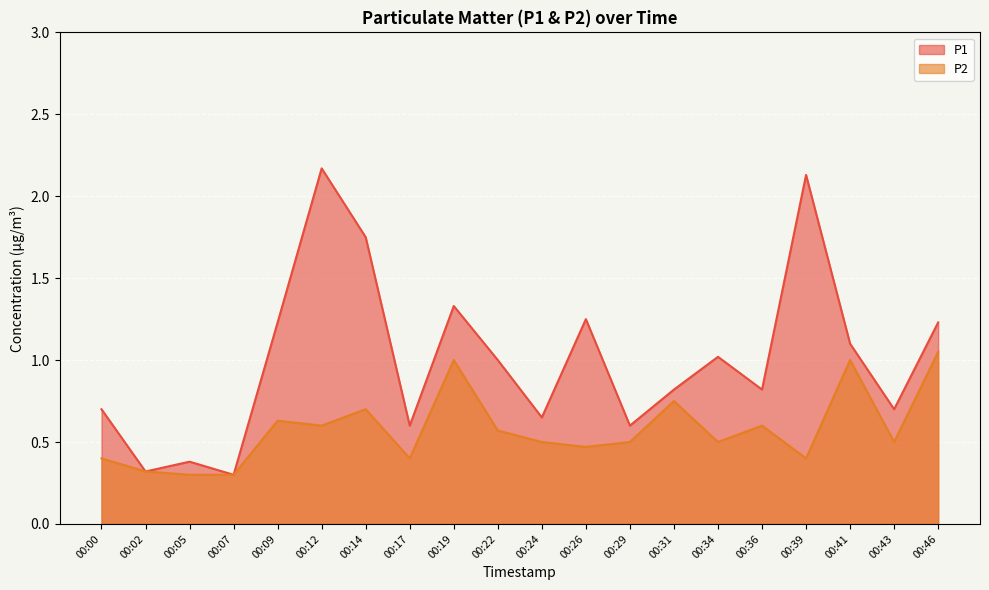

True or false: P2 and P1 intersect in this chart.

False